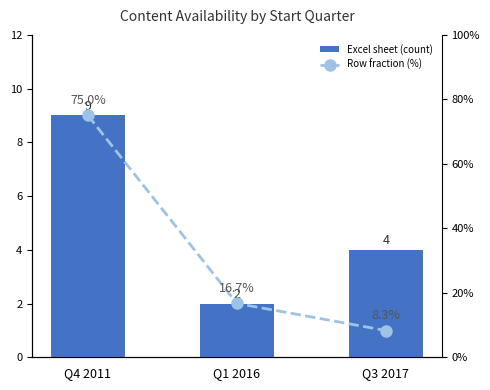

What is the spread (max minus min) of values at Q1 2016?

14.7